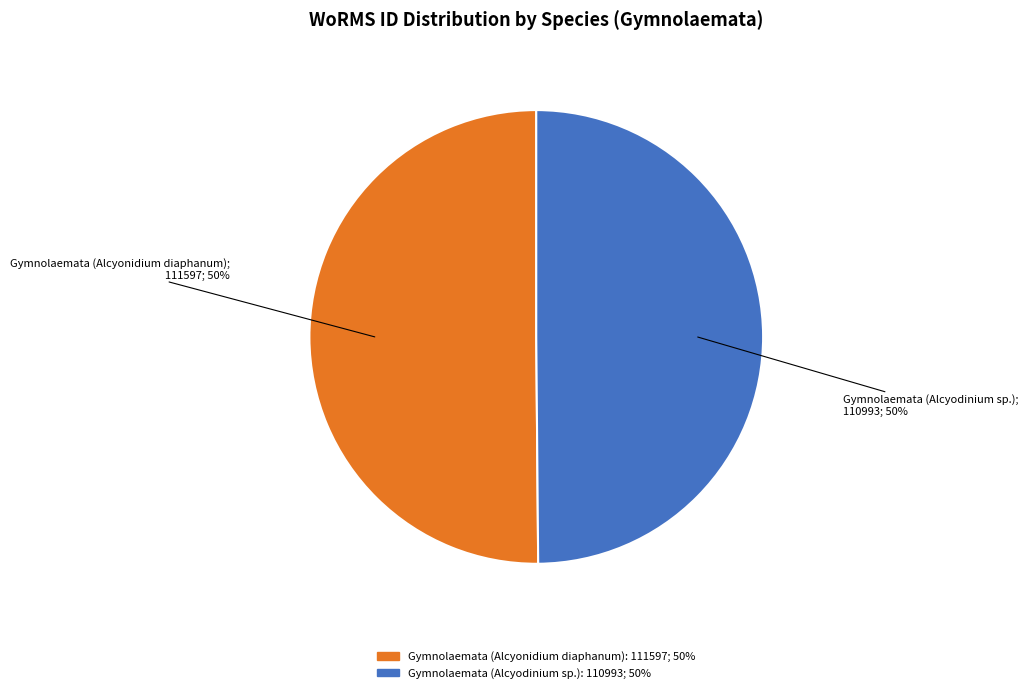

True or false: Gymnolaemata (Alcyodinium sp.) accounts for 60% of the total.

False